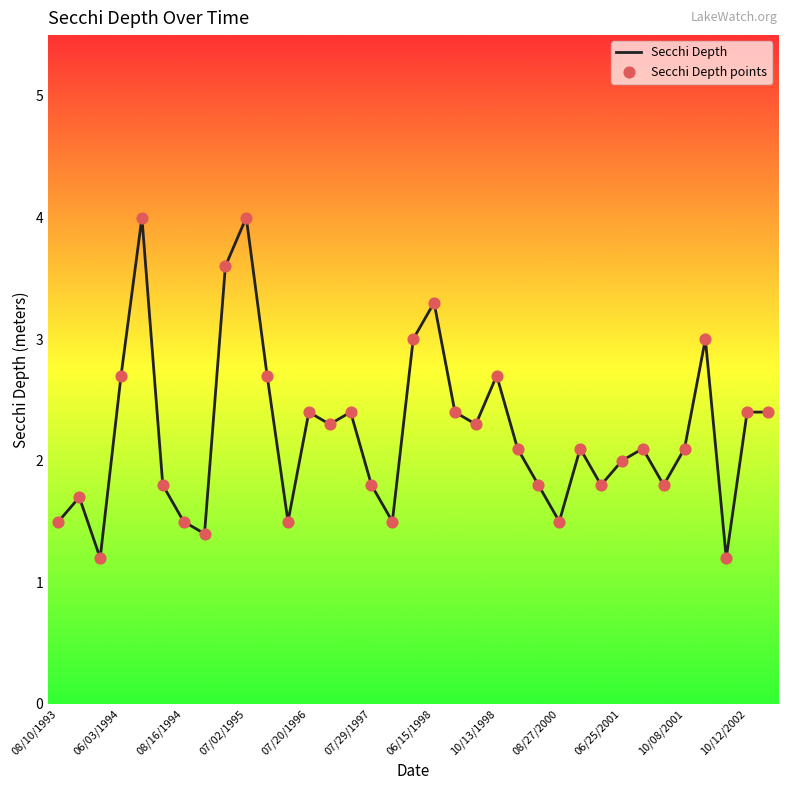

What is the difference between the maximum and minimum values?

2.8